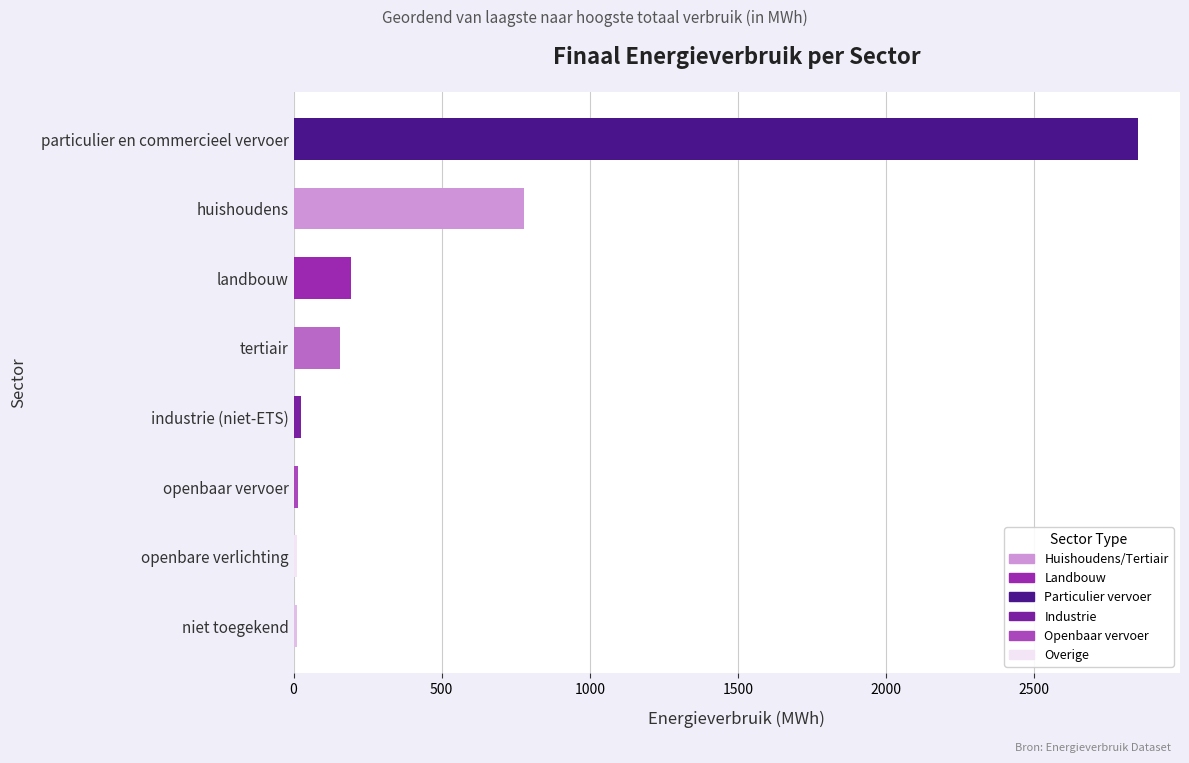

Read the value at landbouw.

192.7